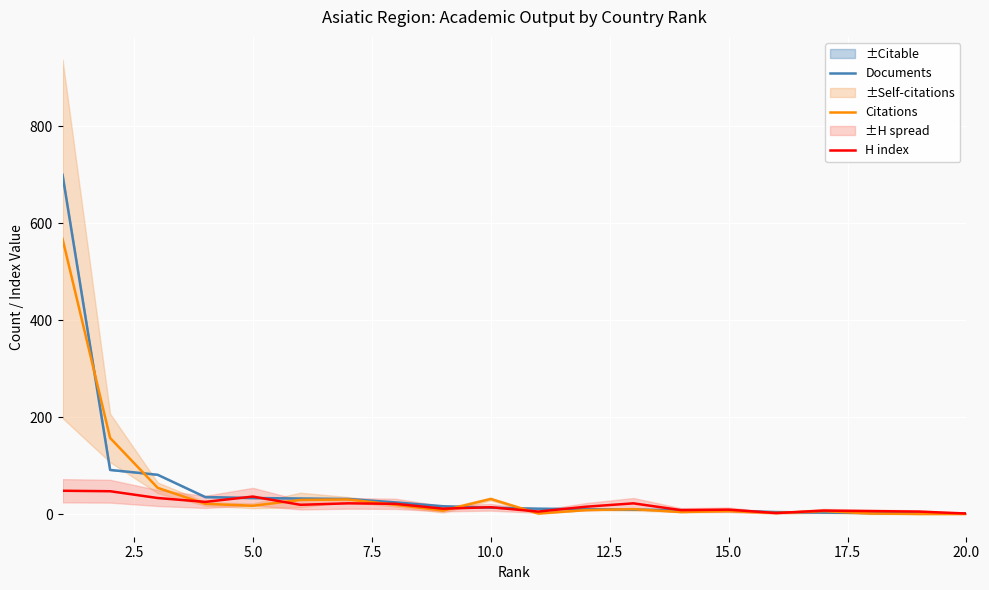

What is the maximum value for Citations?

568